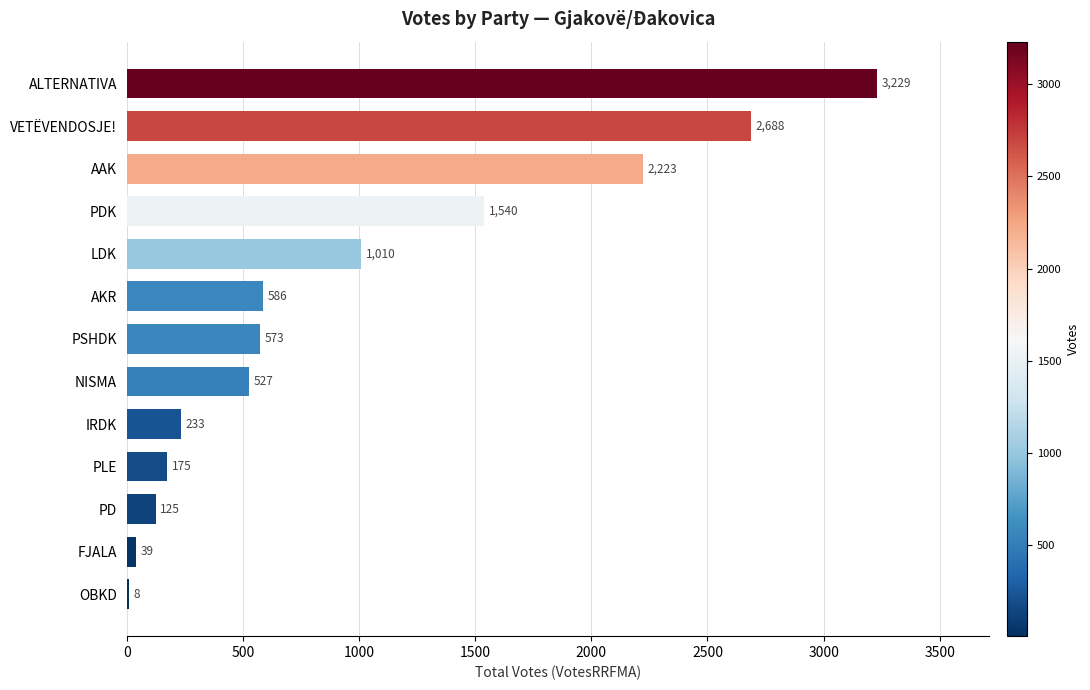

Is it true that the value at AKR is 586?

True